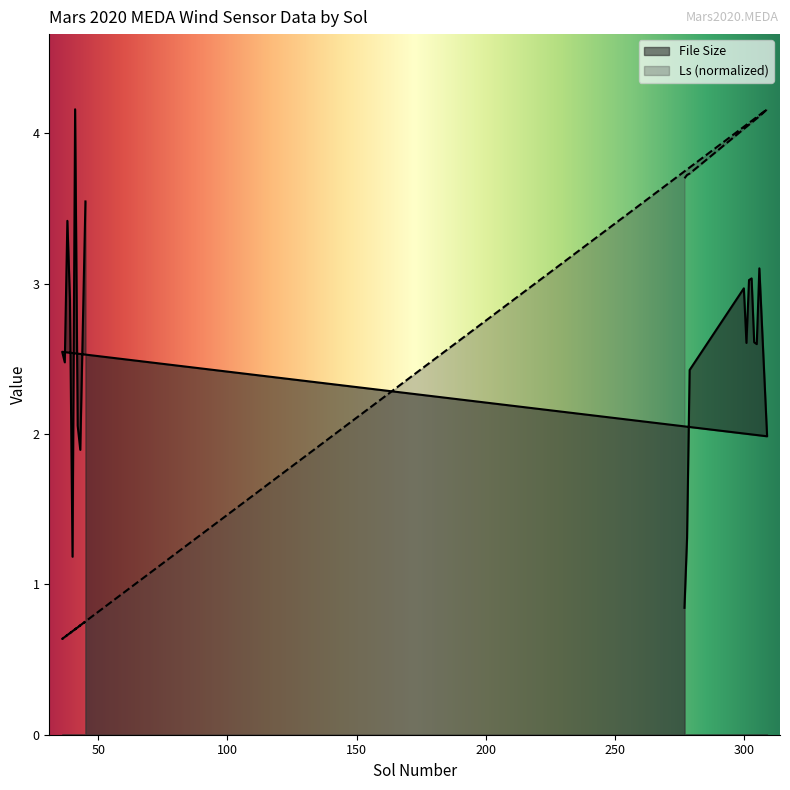

What is the label of the 18th point from the right?

279